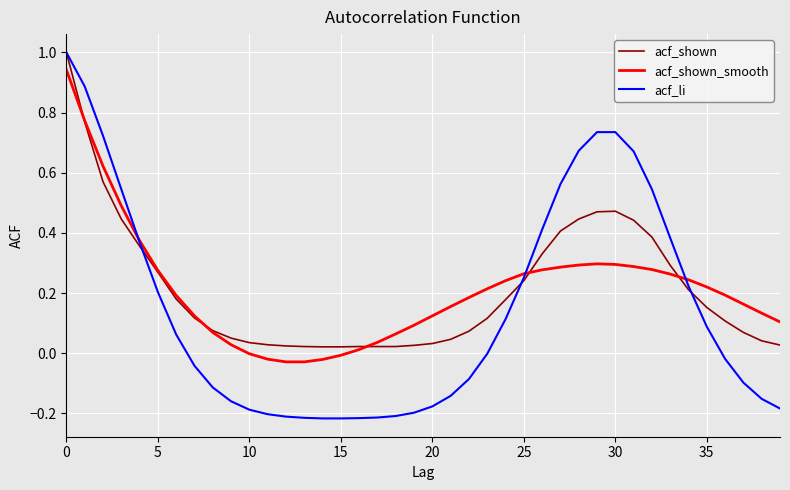

What is the maximum value shown in the chart?

1.0